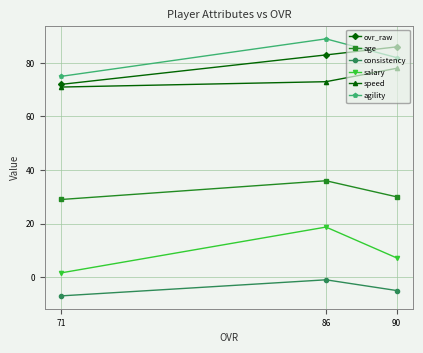

What is the average value of the speed series?

74.0